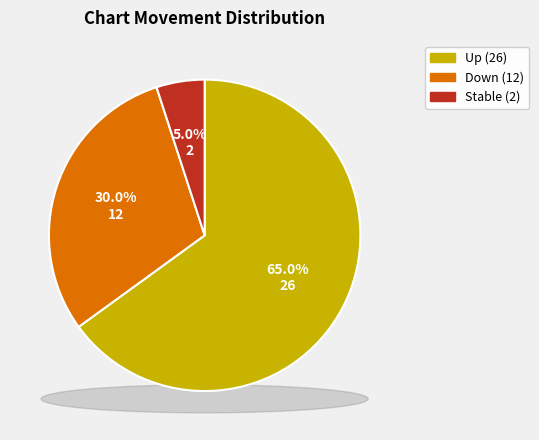

True or false: down accounts for 20% of the total.

False